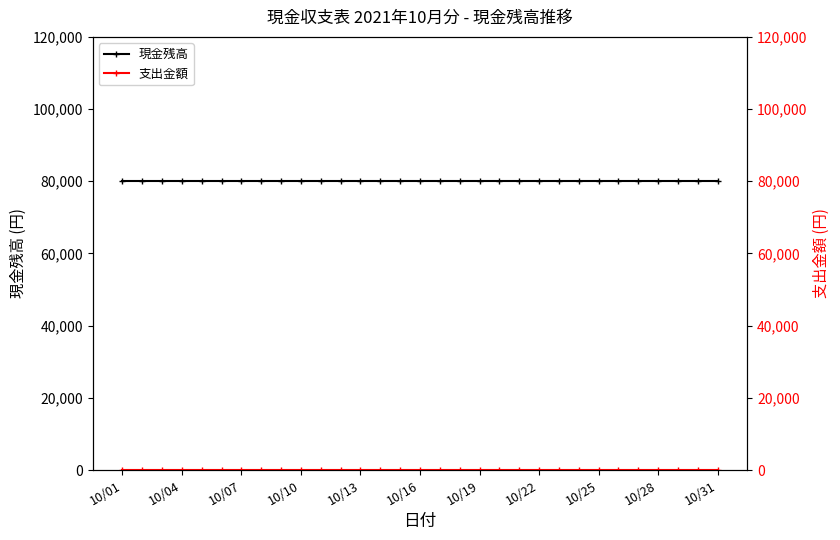

Where is 現金残高 nearest to the value 80000?

10/01